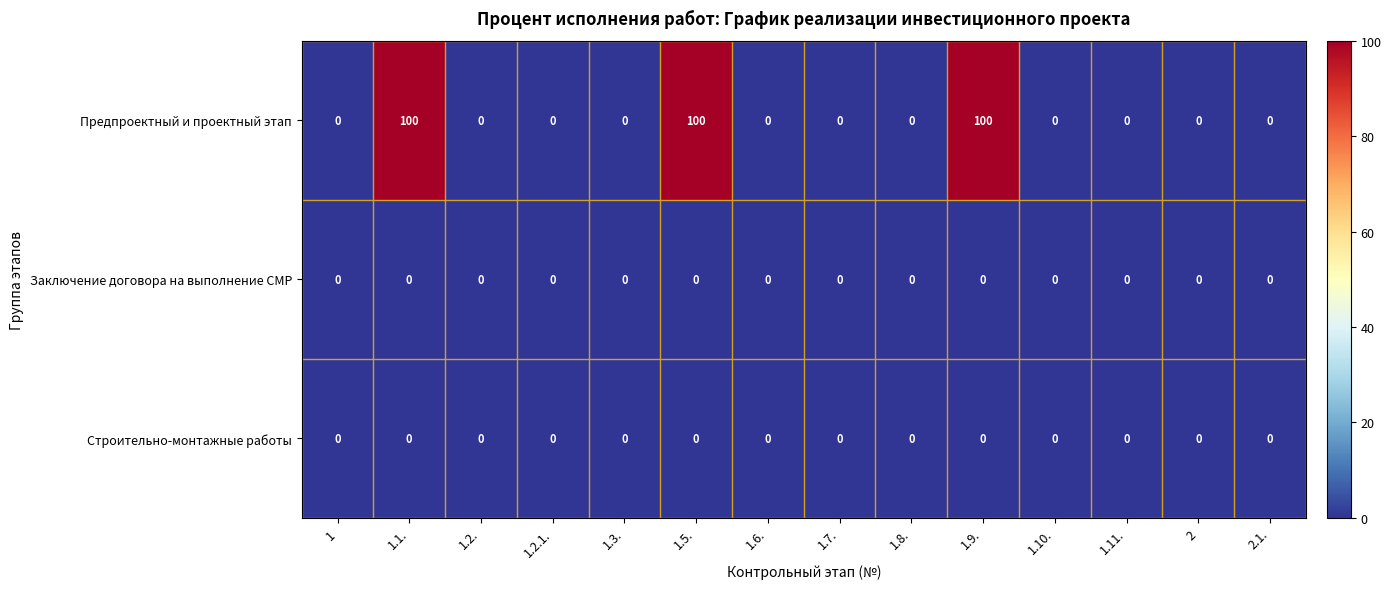

What is the difference between the maximum and second lowest values in the Предпроектный и проектный этап series?

100